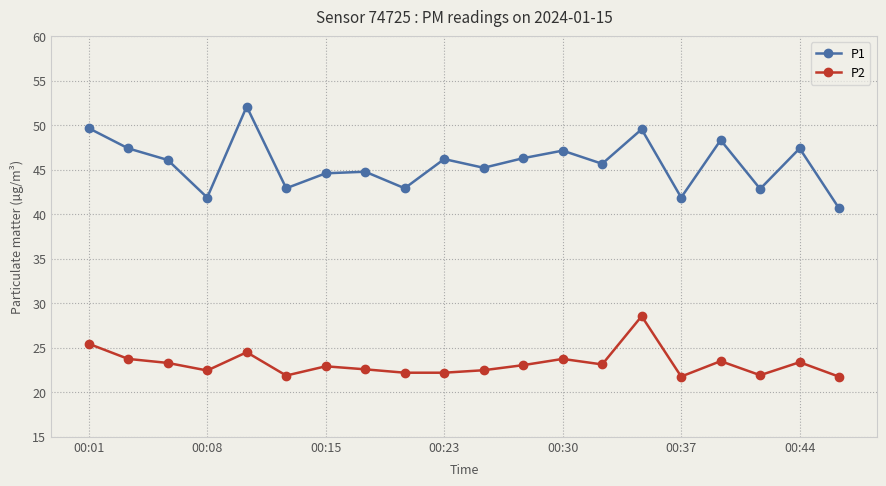

Which series has the largest total across all categories?

P1